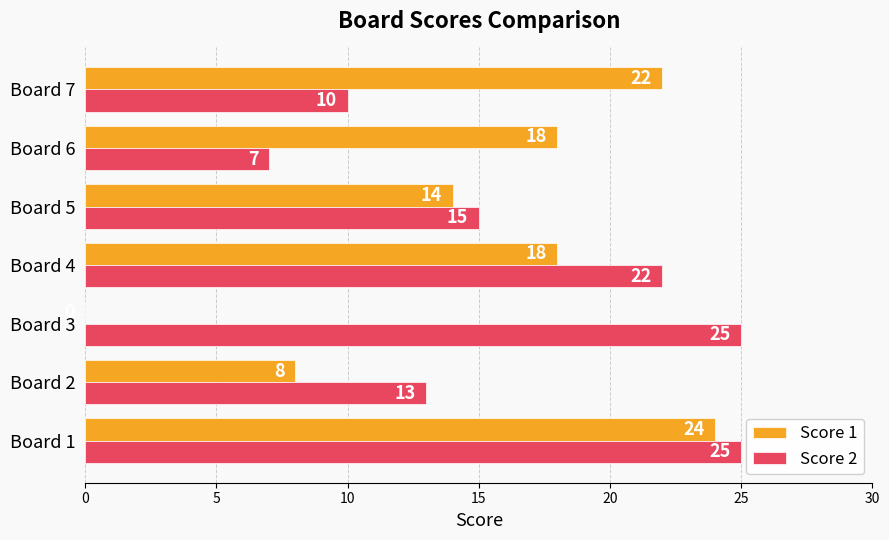

The Score 1 series shows 14 at Board 5. True or false?

True